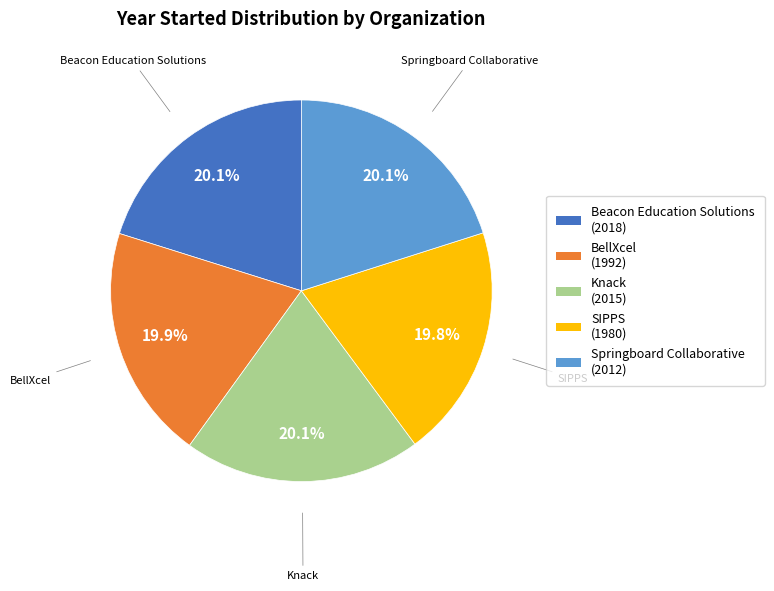

Combined, what portion of the pie is BellXcel and Springboard Collaborative?

40.0%